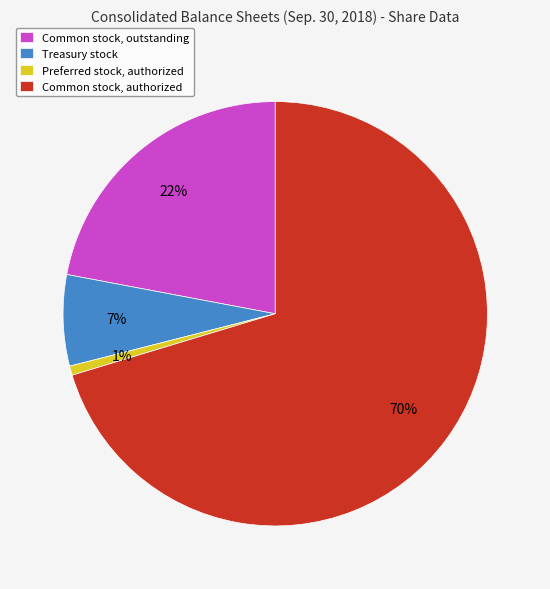

Does Common stock, authorized represent more than half of the total?

Yes